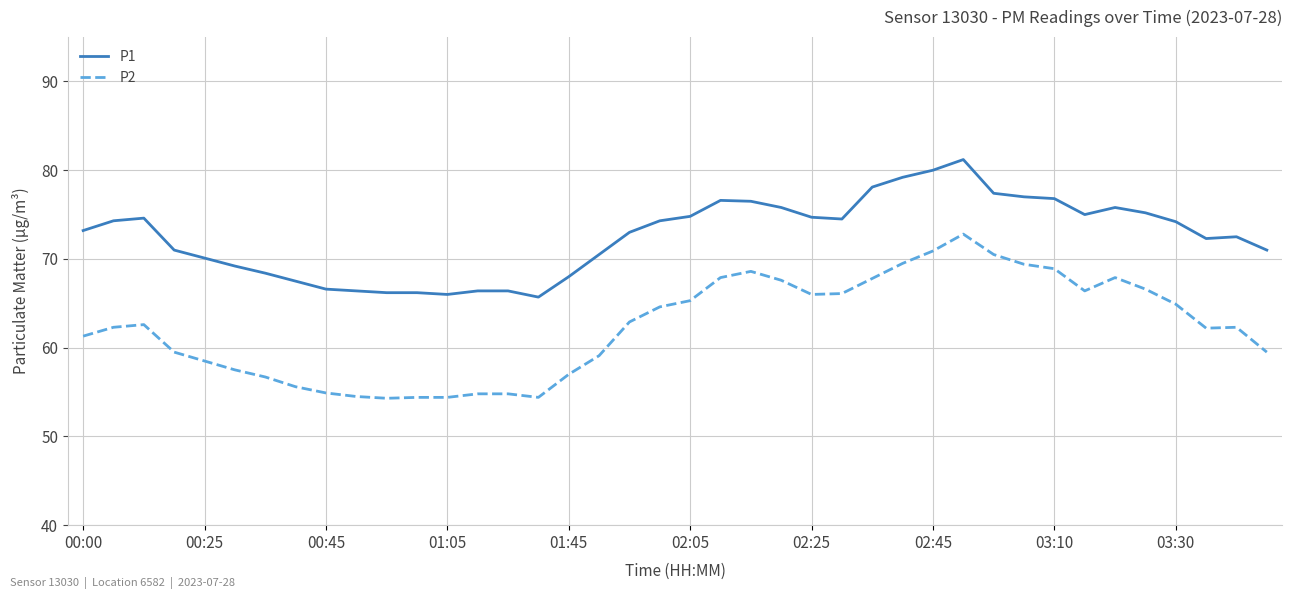

List the series in order of their peak value, lowest first.

P2, P1